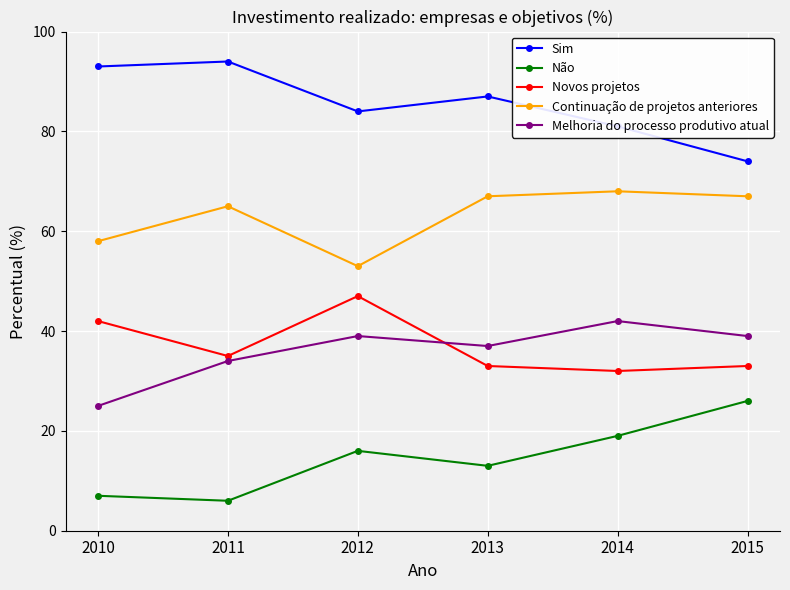

At 2010, list the series in order from largest to smallest.

Sim, Continuação de projetos anteriores, Novos projetos, Melhoria do processo produtivo atual, Não